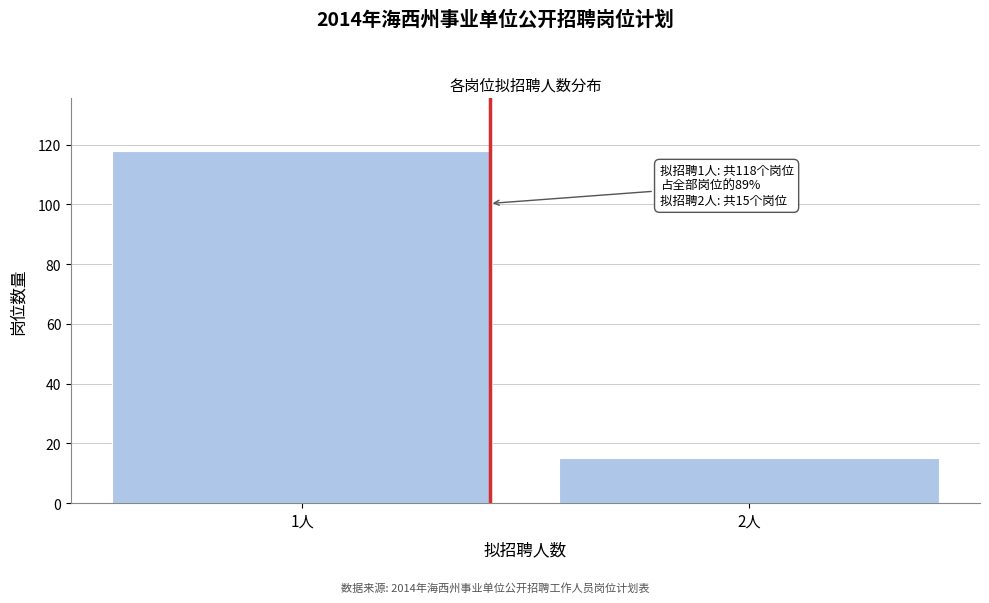

Reading right to left, transcribe all the data shown in this chart.

15	118